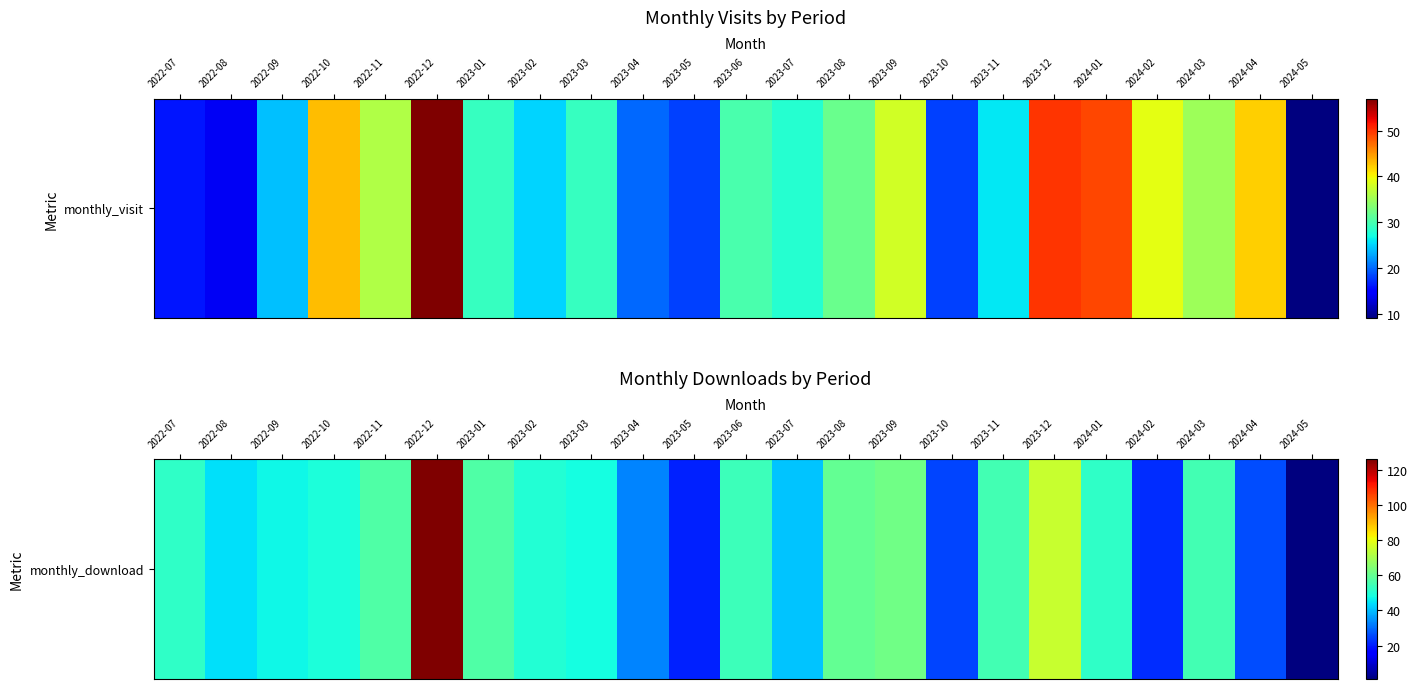

Reading left to right, list all the values displayed in this chart.

2022-07=52	2022-08=44	2022-09=47	2022-10=49	2022-11=57	2022-12=126	2023-01=57	2023-02=50	2023-03=48	2023-04=33	2023-05=21	2023-06=54	2023-07=41	2023-08=60	2023-09=62	2023-10=25	2023-11=55	2023-12=75	2024-01=52	2024-02=22	2024-03=55	2024-04=26	2024-05=1